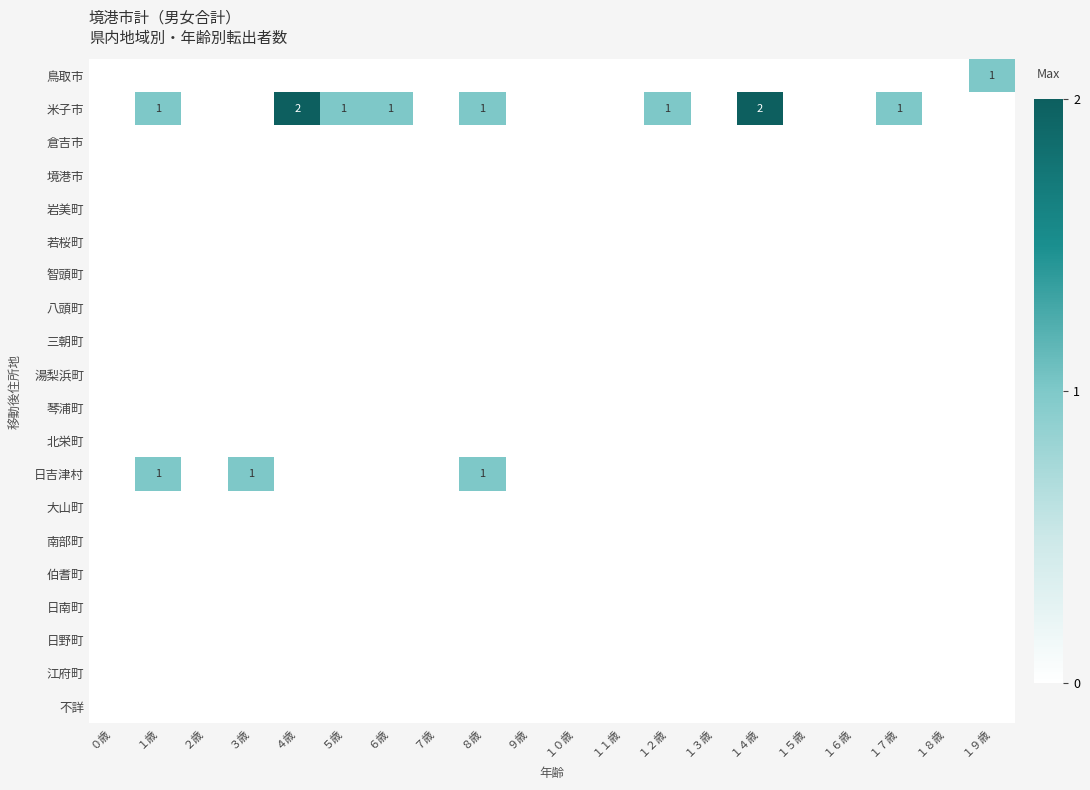

Is it true that 米子市 equals 1 at ８歳?

True